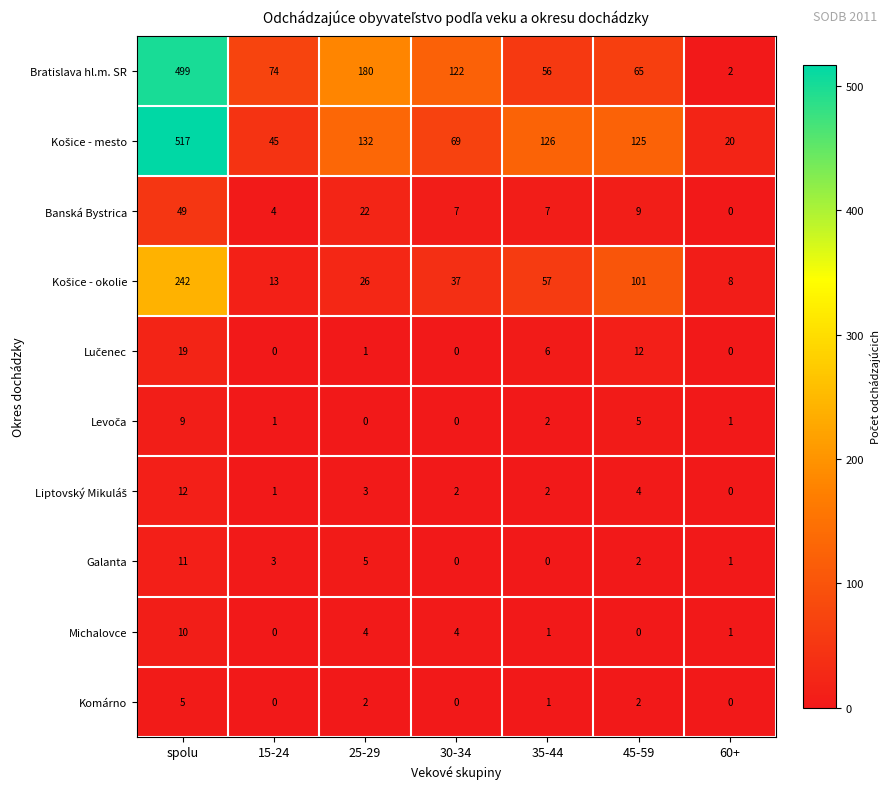

What is the spread (max minus min) of values at 30-34?

122